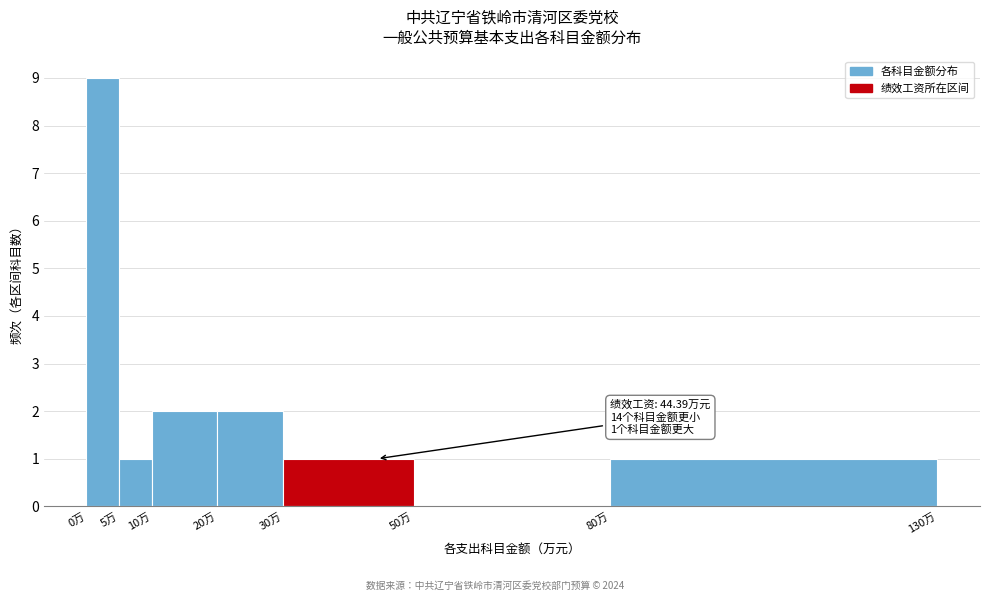

Over which range of the x-axis is the bar tallest?

0 to 5